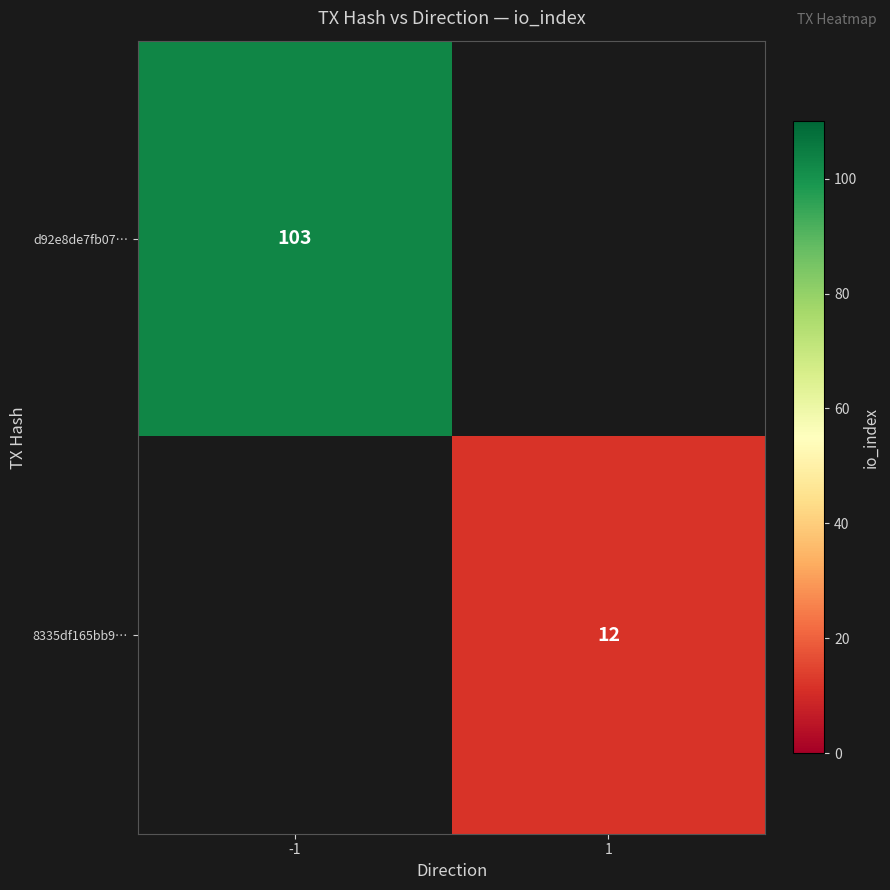

Rank the series at -1 from highest to lowest value.

d92e8de7fb07…, 8335df165bb9…